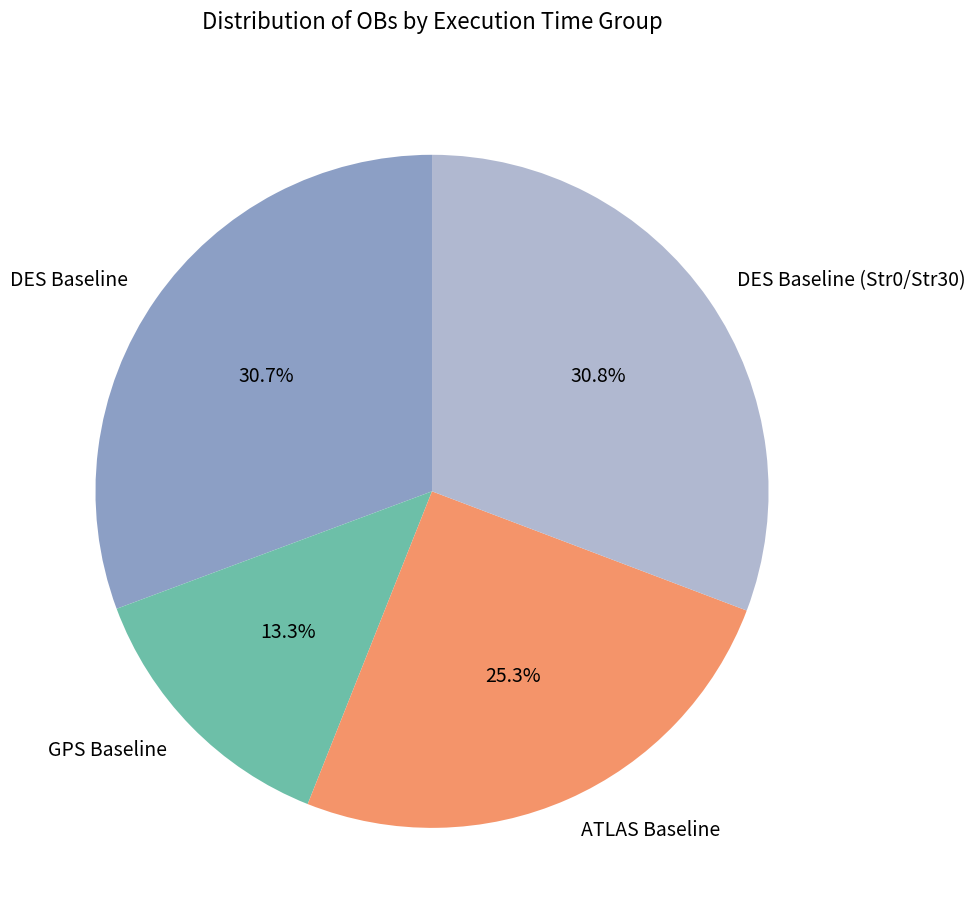

Count the number of slices in the pie.

4